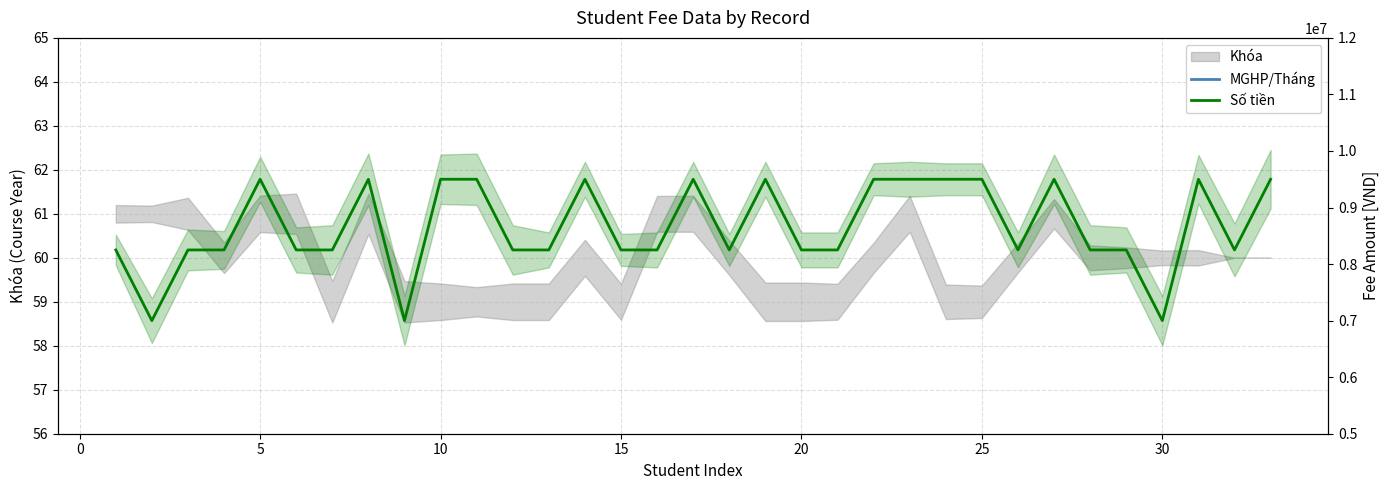

Does the chart have visible grid lines?

Yes